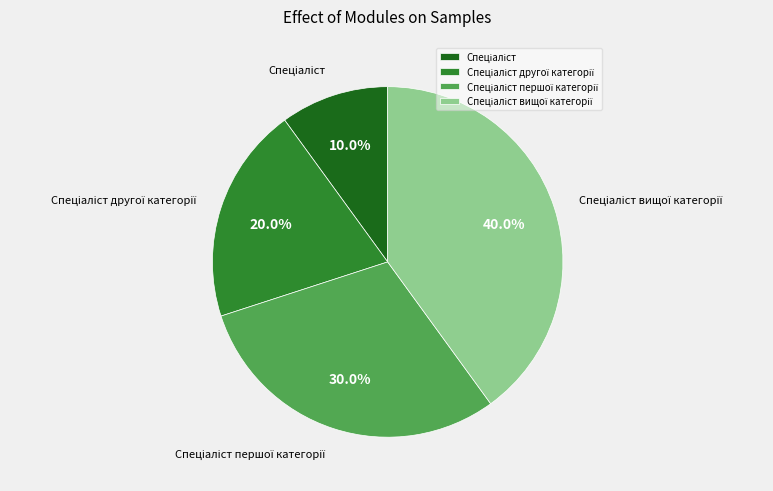

Is there a majority slice in this chart?

No